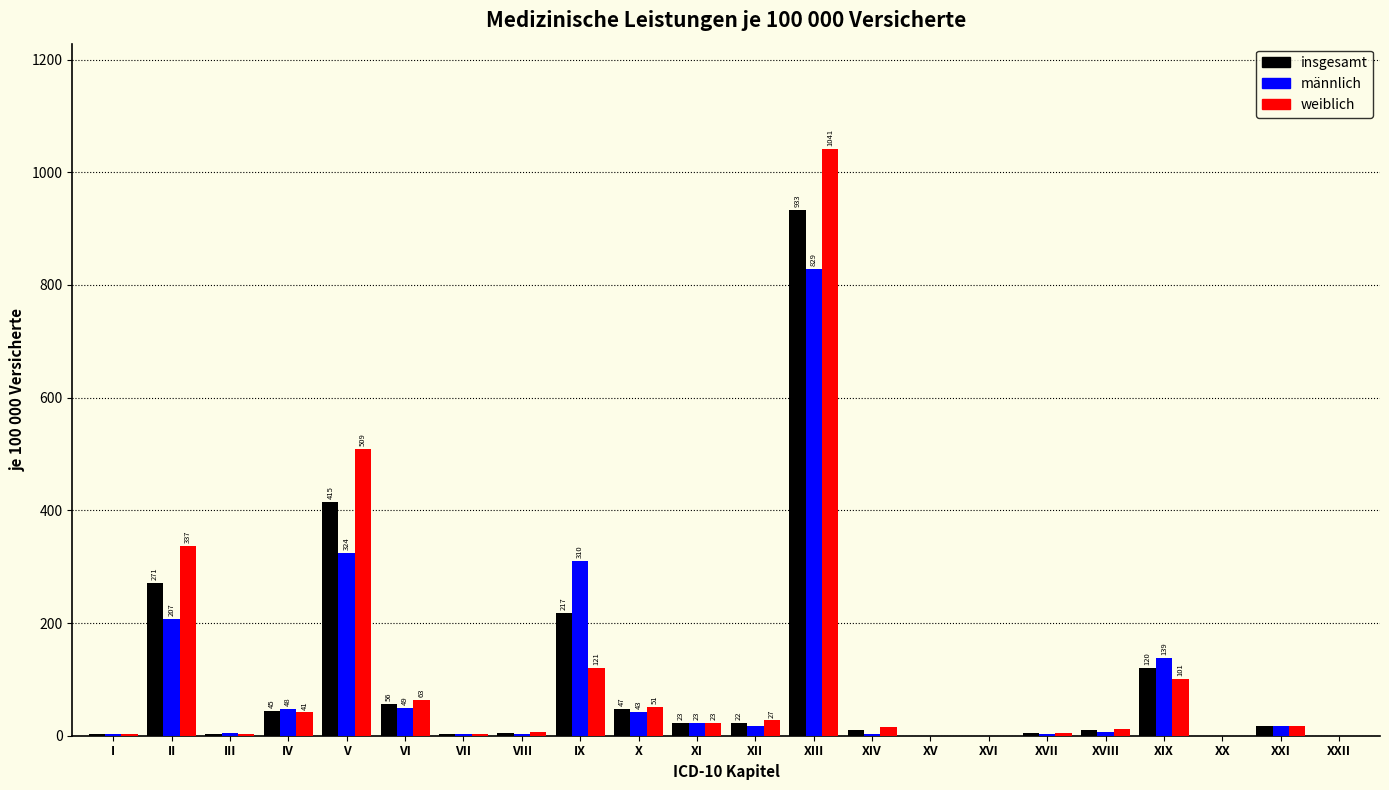

The männlich series shows 43.8 at XIX. True or false?

False